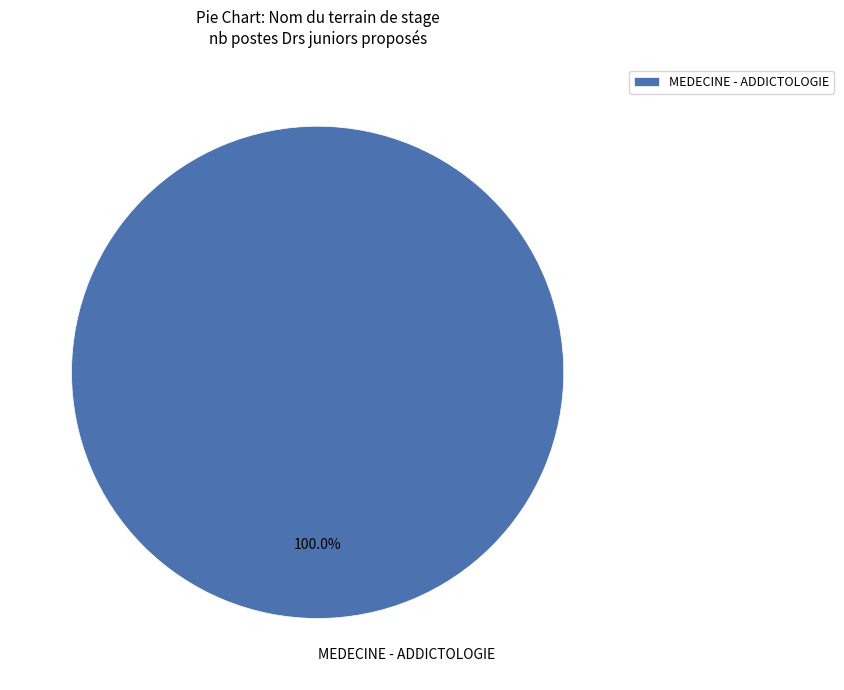

Rank the categories by value from highest to lowest.

MEDECINE - ADDICTOLOGIE